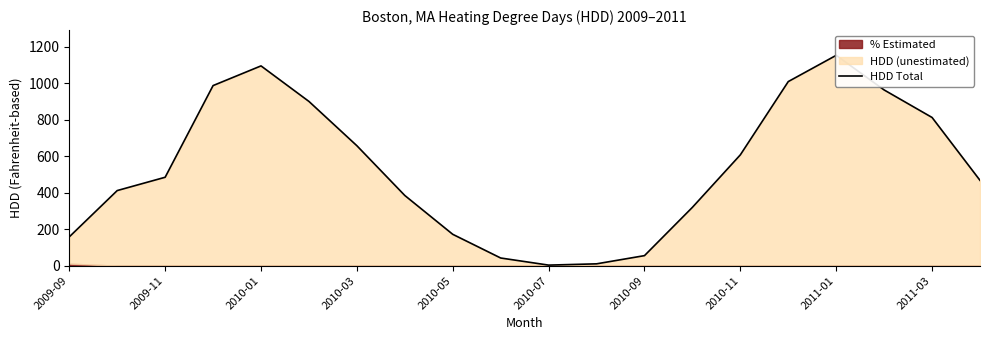

How many data points are less than 485?

10